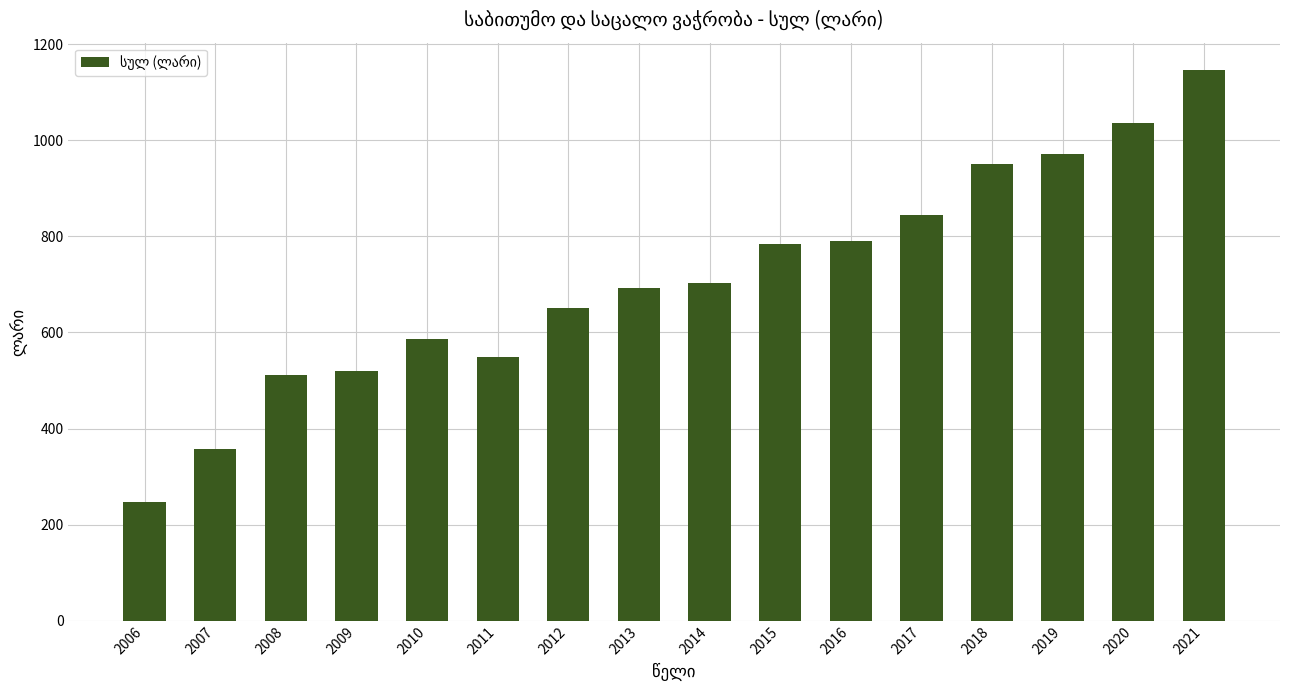

What is the sum of the values at 2016 and 2010?

1376.1